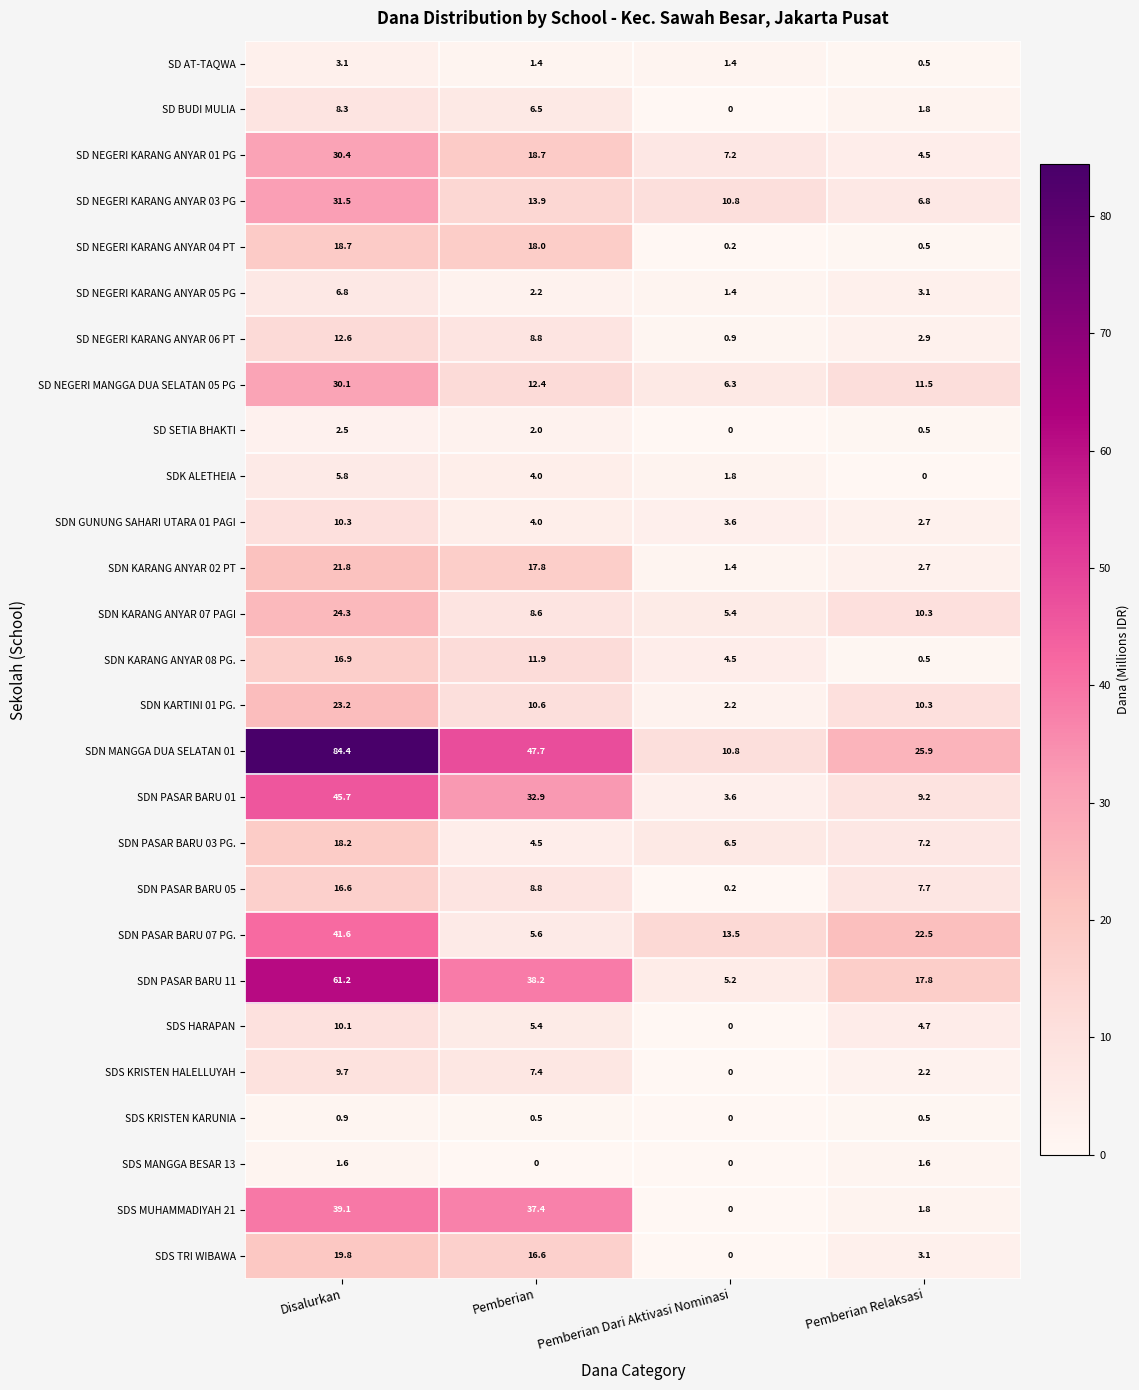

The value of SD NEGERI KARANG ANYAR 04 PT at Pemberian Dari Aktivasi Nominasi is 0.2. True or false?

True